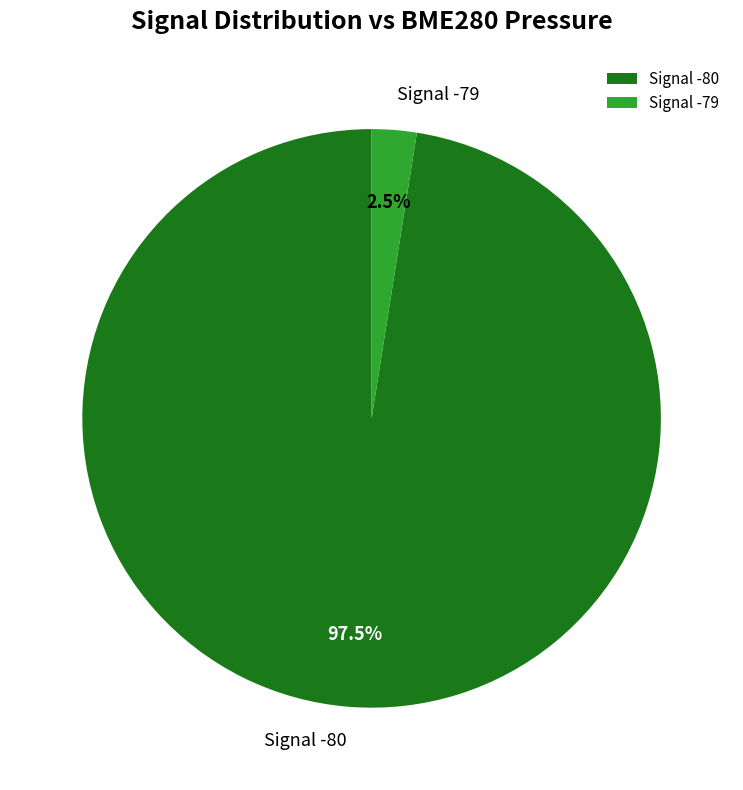

Is there a majority slice in this chart?

Yes